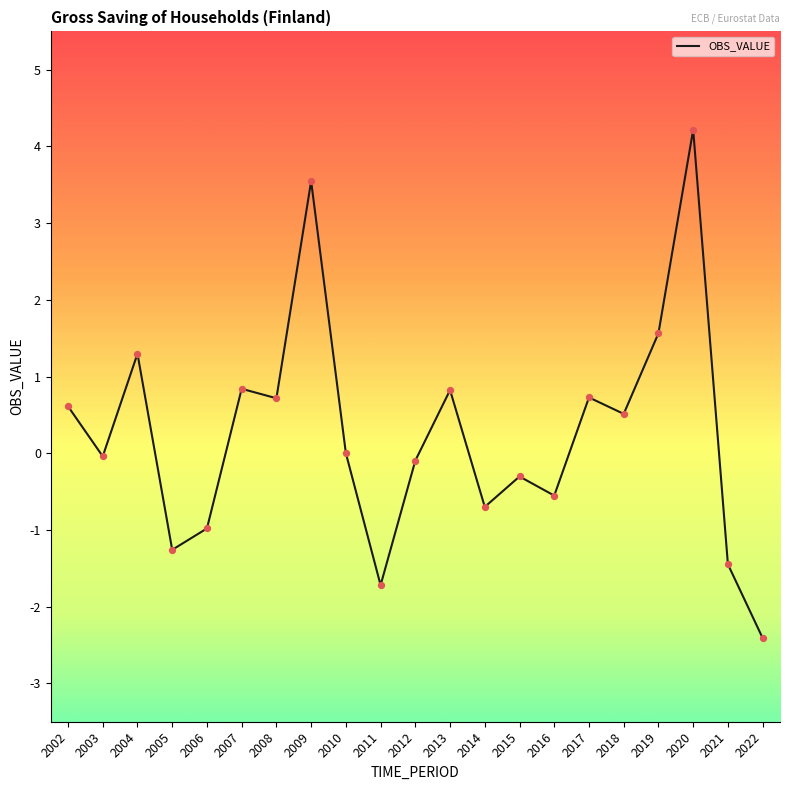

Which has a higher value, 2009 or 2020?

2020